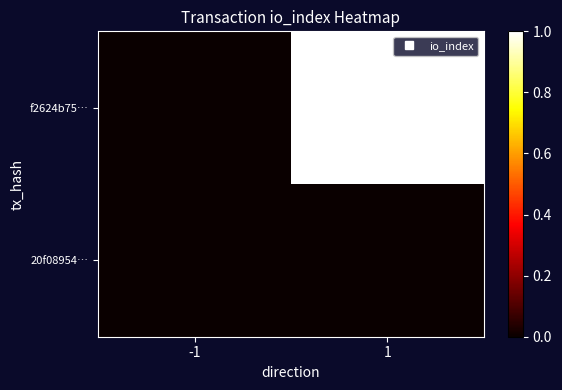

Rank the series by their maximum value, from highest to lowest.

f2624b75…, 20f08954…